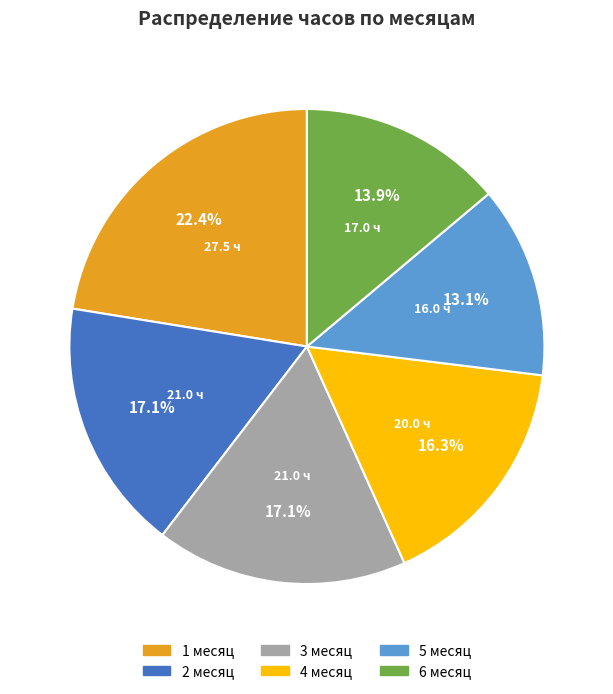

What percentage is the 4 месяц slice, to the nearest percent?

16%